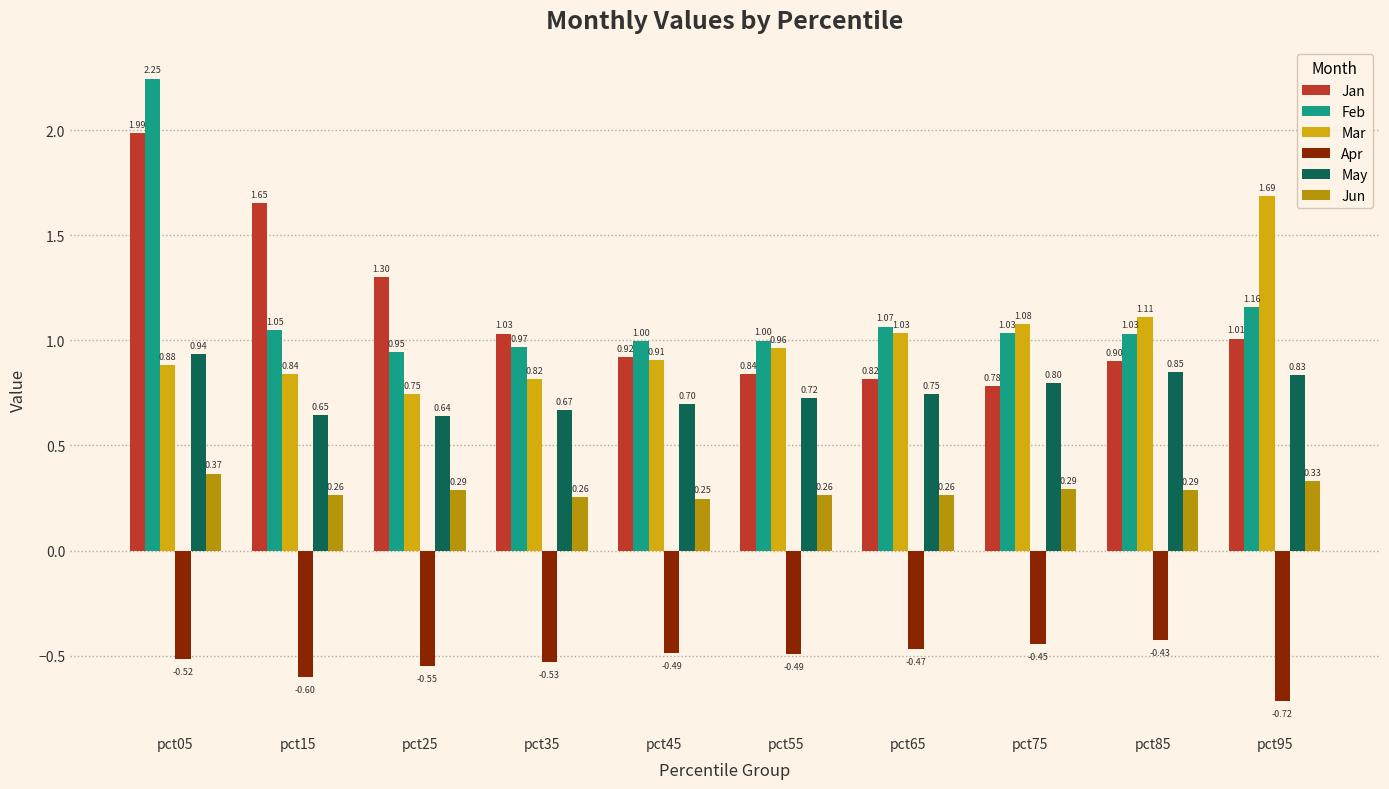

Which series has the largest total across all categories?

Feb